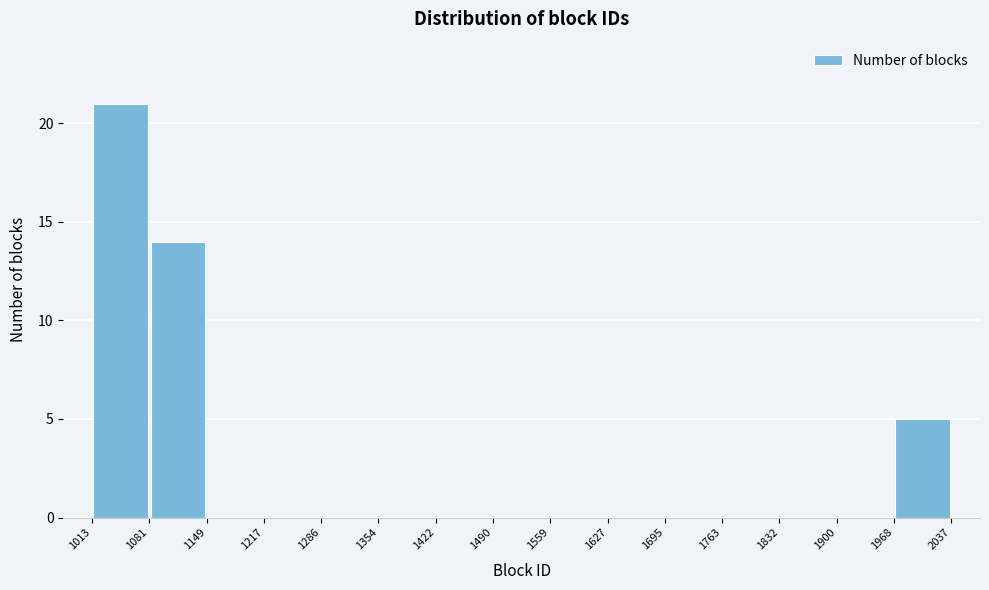

Reading left to right, transcribe this chart: for each bar, give the range it covers on the x-axis and its height. The values are not printed on the chart, so give them approximately, as read against the axis.

1013 to 1081: 21
1081 to 1149: 14
1149 to 1217: 0
1217 to 1286: 0
1286 to 1354: 0
1354 to 1422: 0
1422 to 1490: 0
1490 to 1559: 0
1559 to 1627: 0
1627 to 1695: 0
1695 to 1763: 0
1763 to 1832: 0
1832 to 1900: 0
1900 to 1968: 0
1968 to 2037: 5